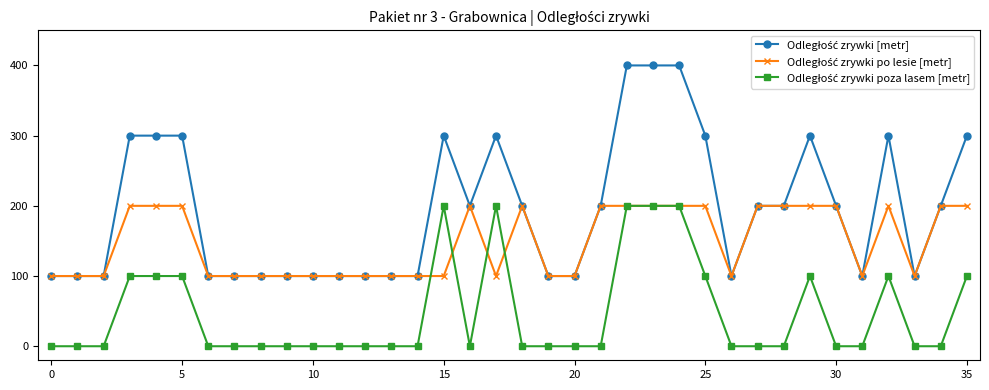

At how many categories does at least one series exceed 217?

12